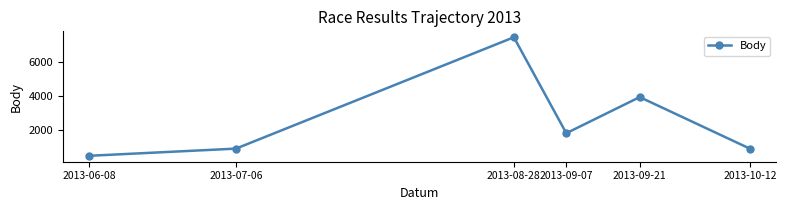

How many data points does each series have?

6